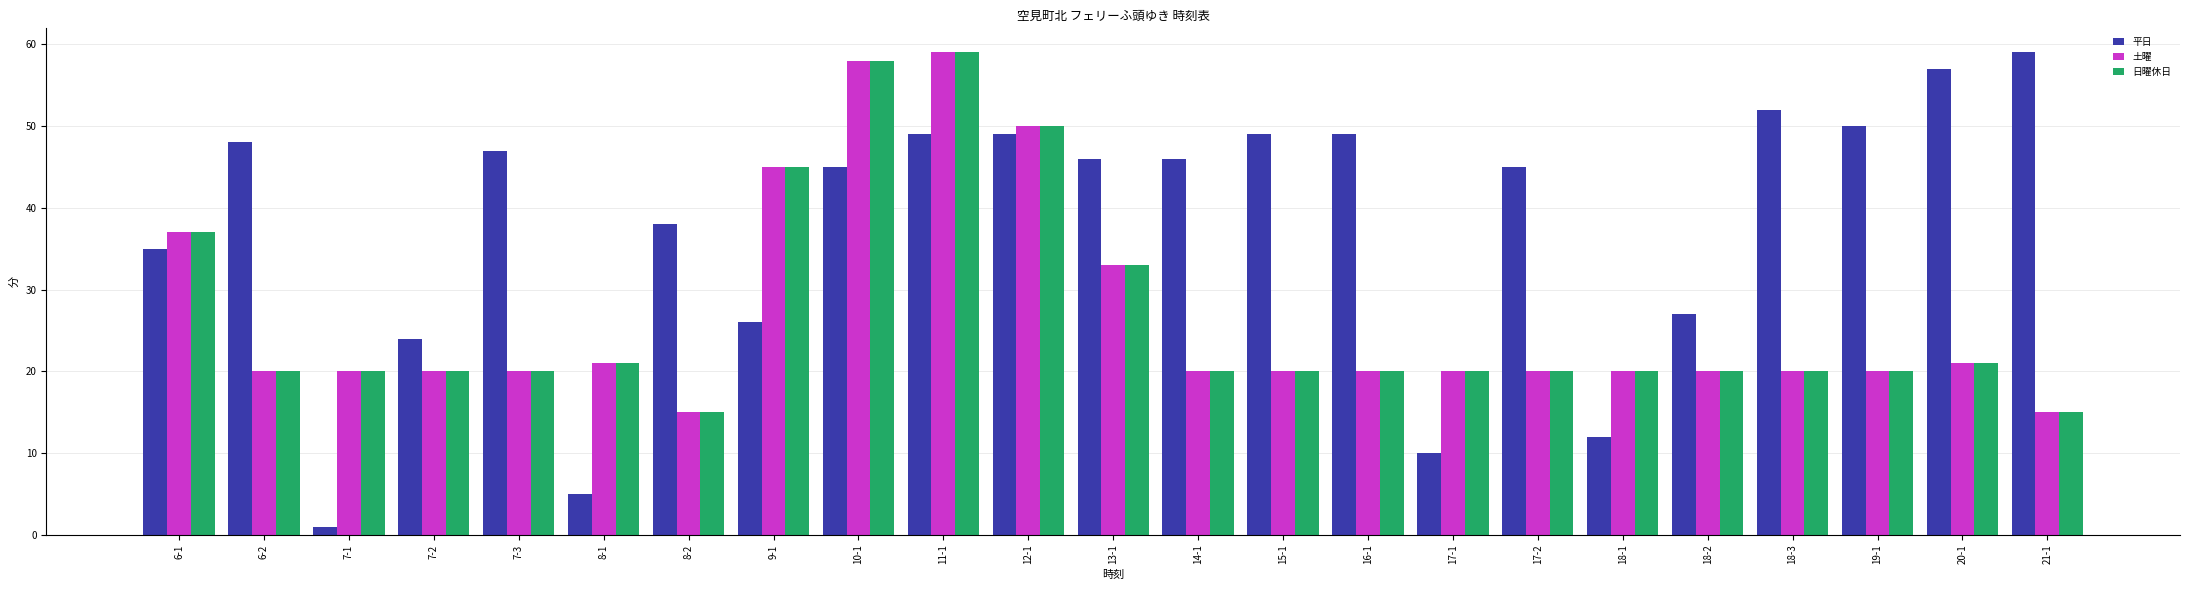

What is the sum of all 日曜休日 values?

614